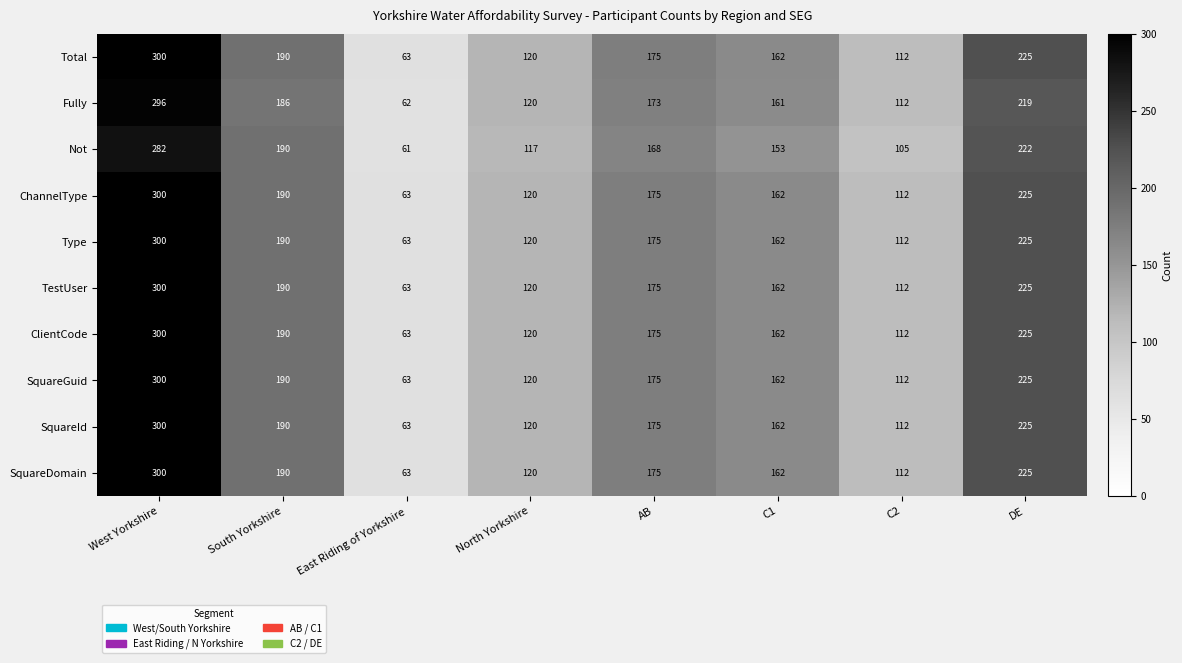

At how many categories does at least one series exceed 266?

1